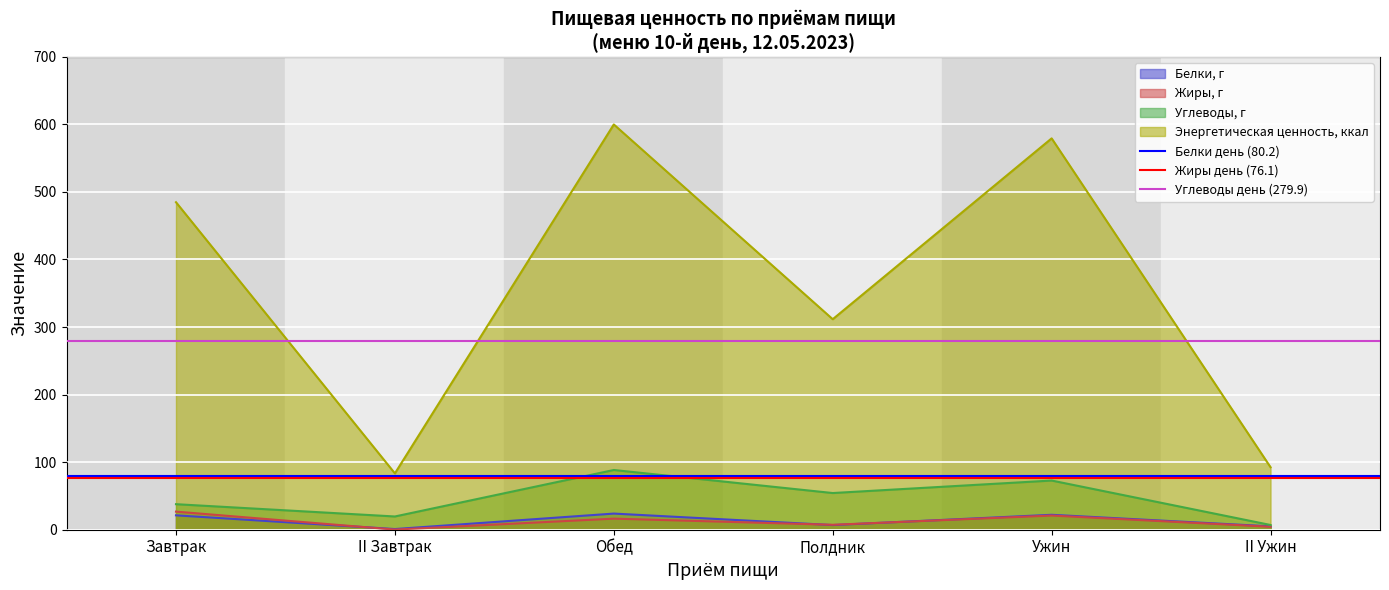

Which category has the highest value in the Белки день (80.2) series?

Завтрак